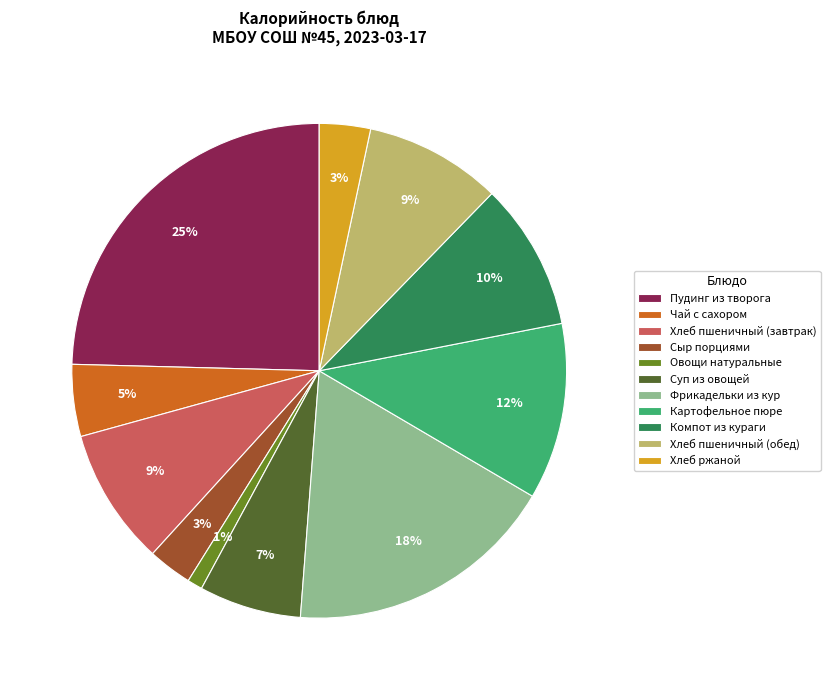

Which category has the smallest portion of the pie?

Овощи натуральные